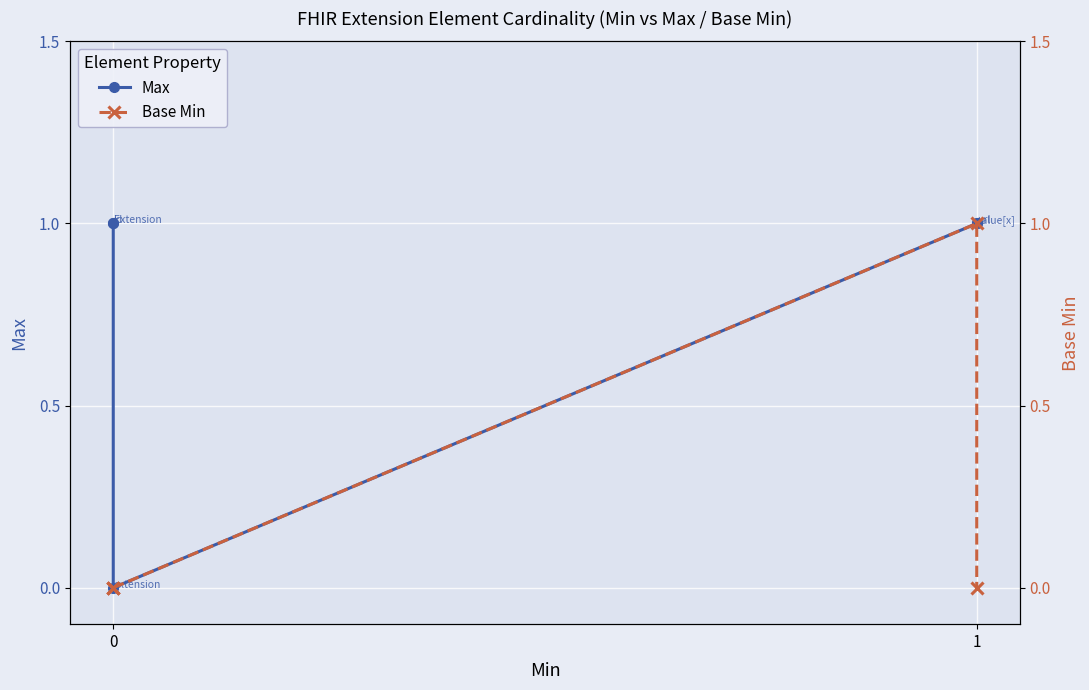

True or false: Max has more than 2 points higher than both neighbors.

False